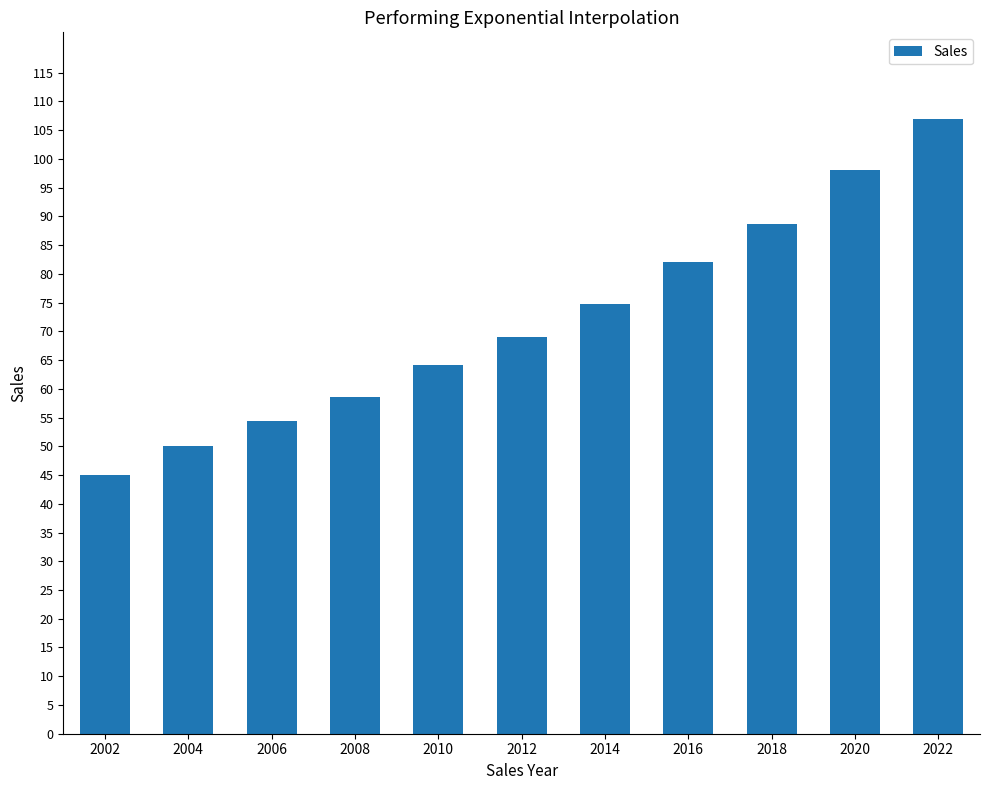

List the labels in order of value, largest first.

2022, 2020, 2018, 2016, 2014, 2012, 2010, 2008, 2006, 2004, 2002